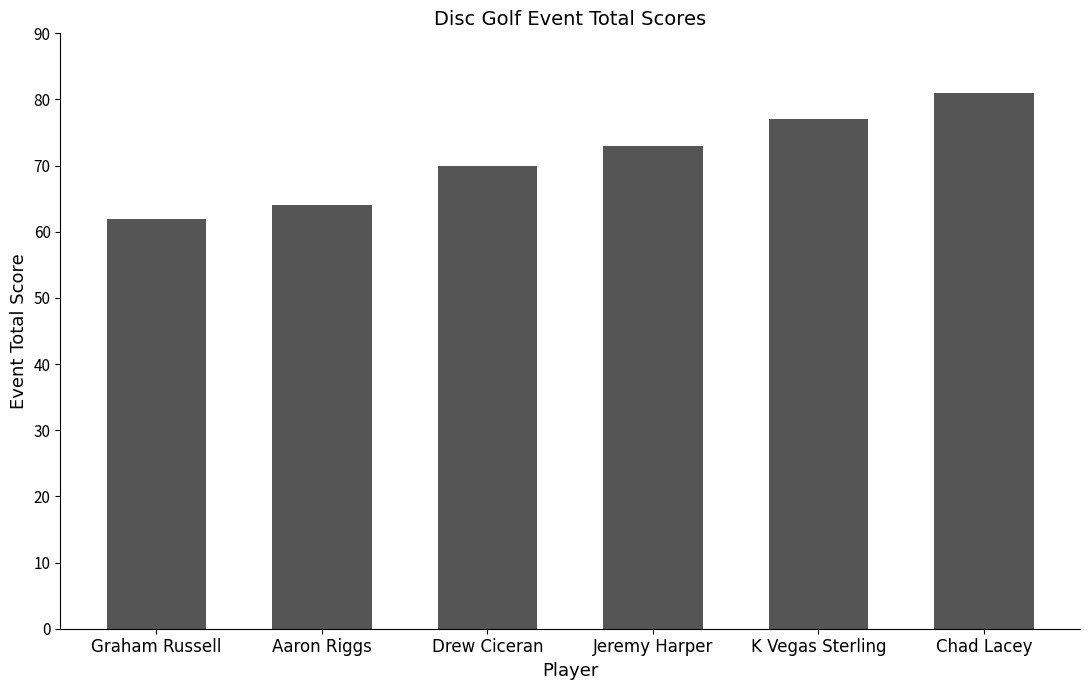

What is the smallest value displayed?

62